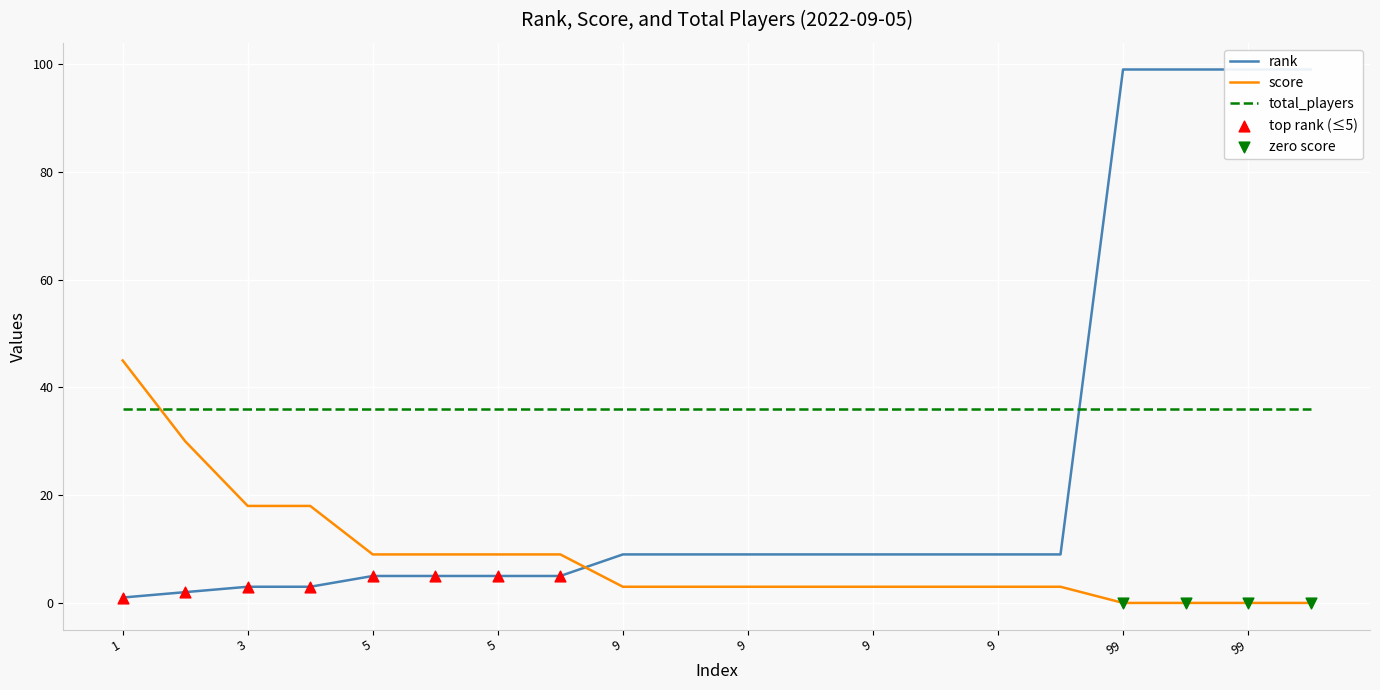

What is the total value across all series at 9?

12